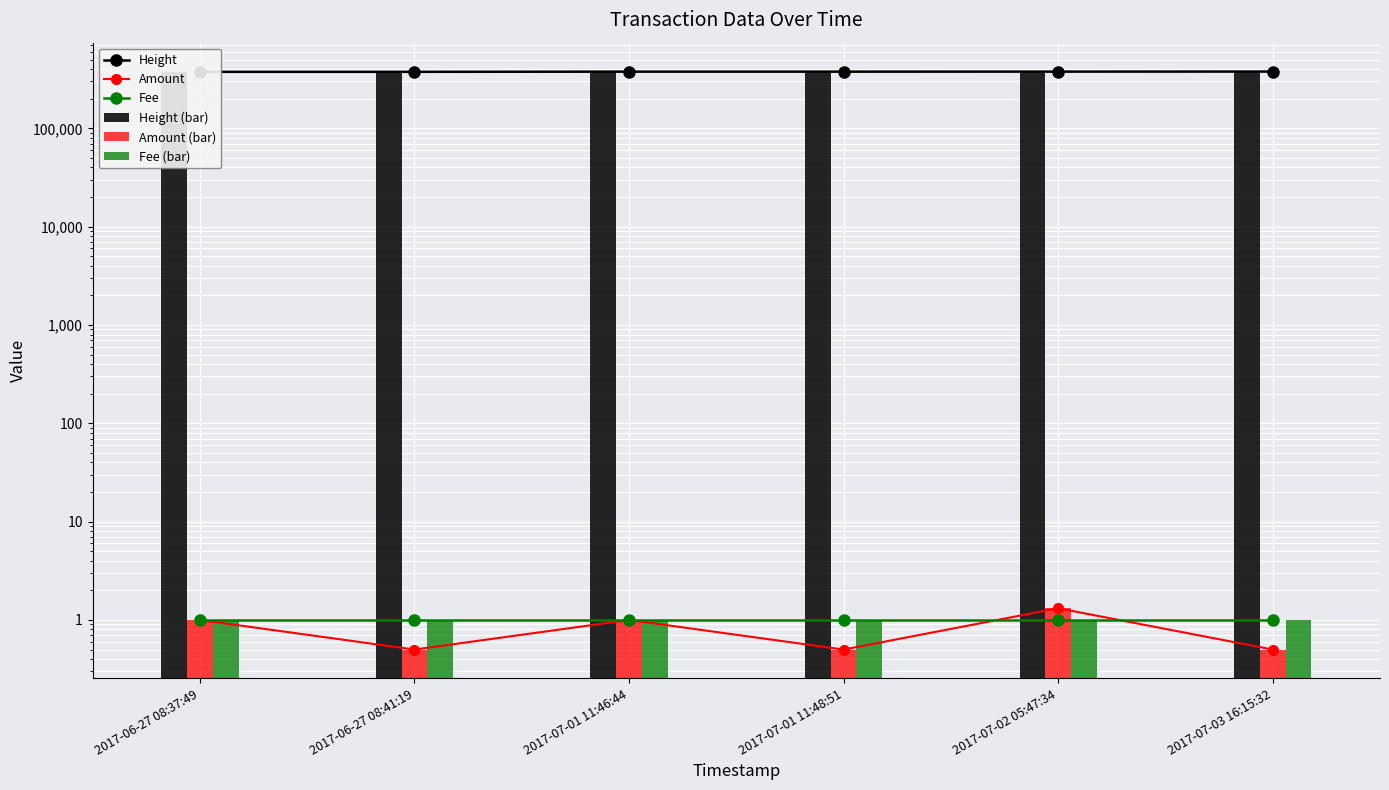

At which label does Amount (bar) reach its peak?

2017-07-02 05:47:34